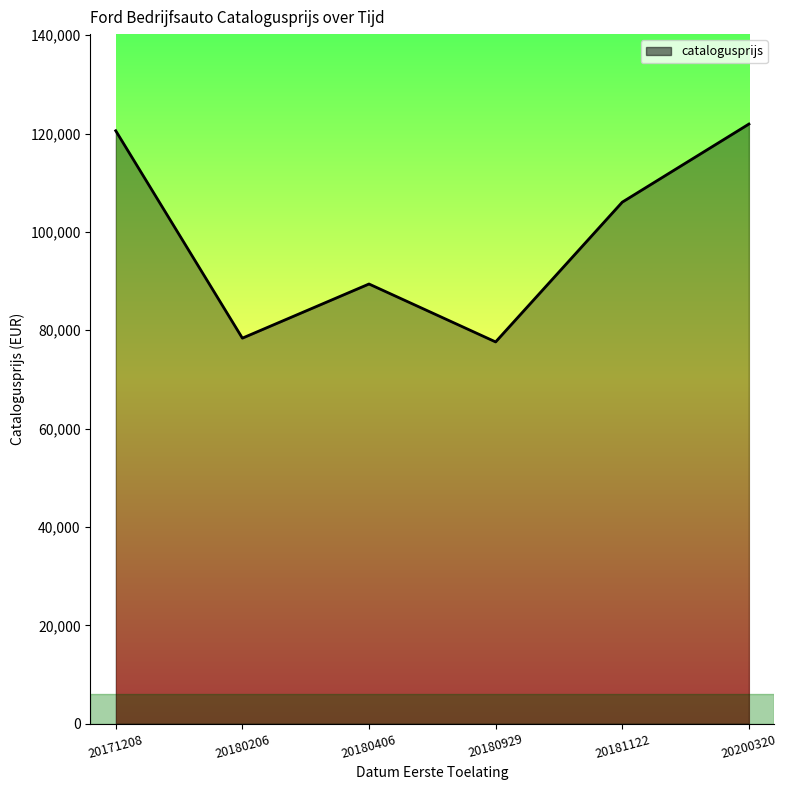

The value at 20180406 is 155123. True or false?

False